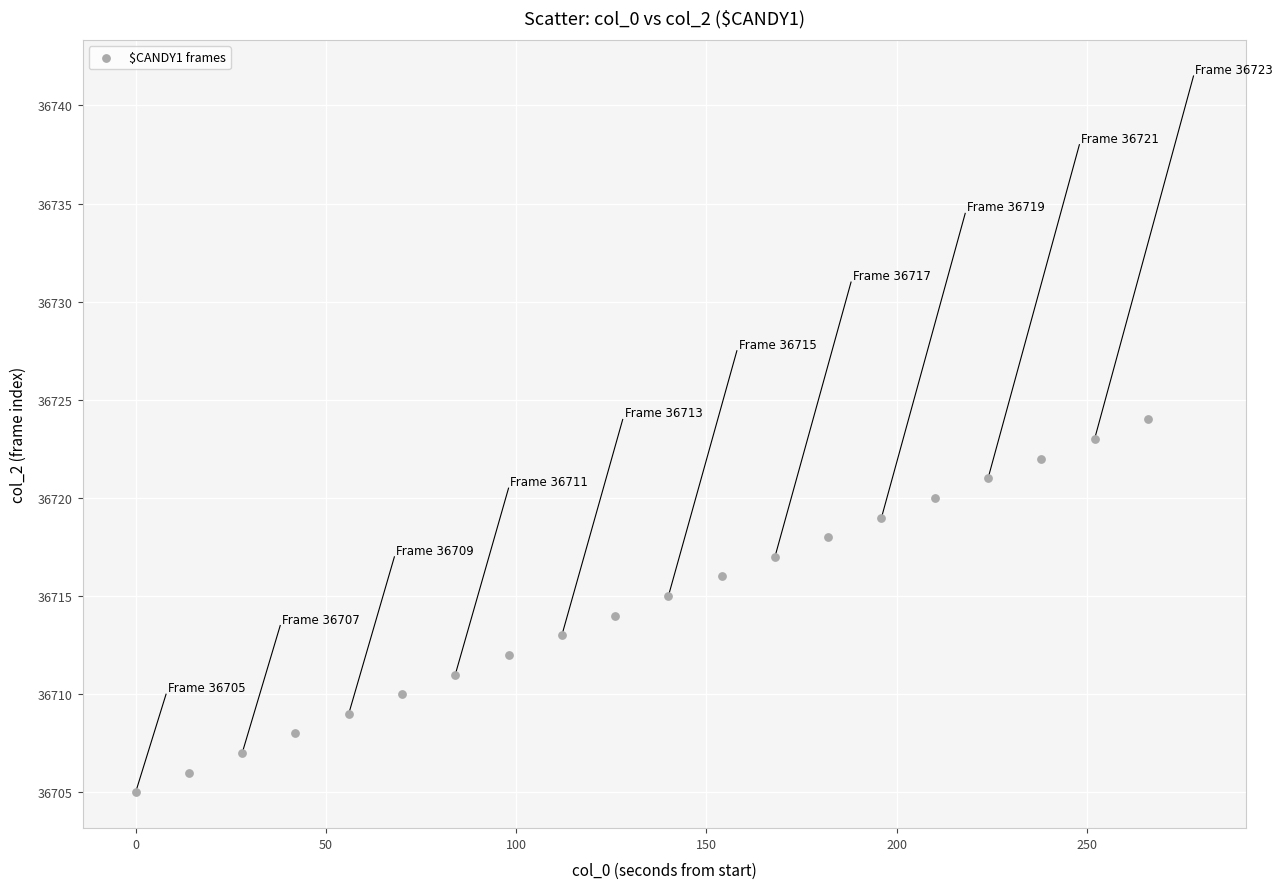

What is the range of Y values (max minus min)?

19